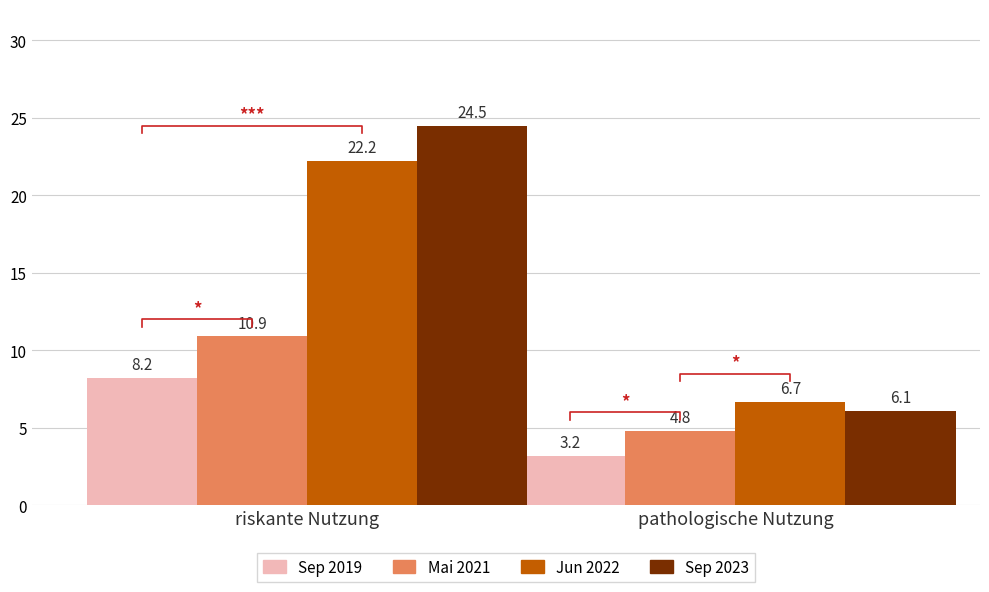

What are all the series names shown in the legend?

Sep 2019, Mai 2021, Jun 2022, Sep 2023